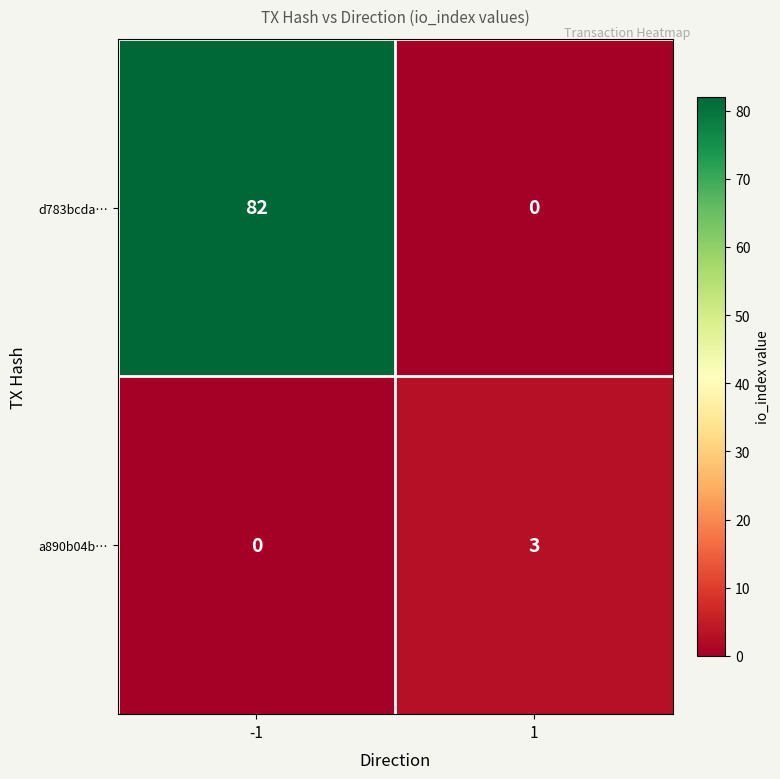

What is the difference between the maximum and minimum values in the d783bcda… series?

82